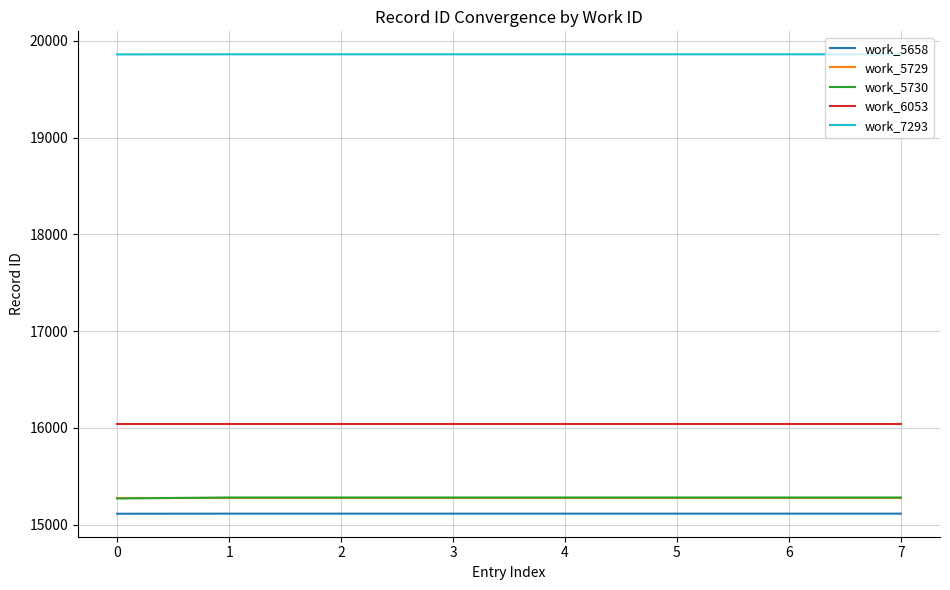

The value of work_5730 at 7 is 4603. True or false?

False